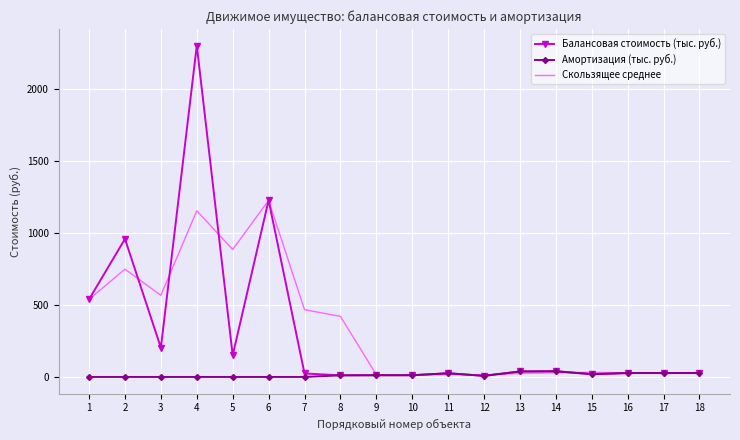

How many distinct data groups are displayed?

3